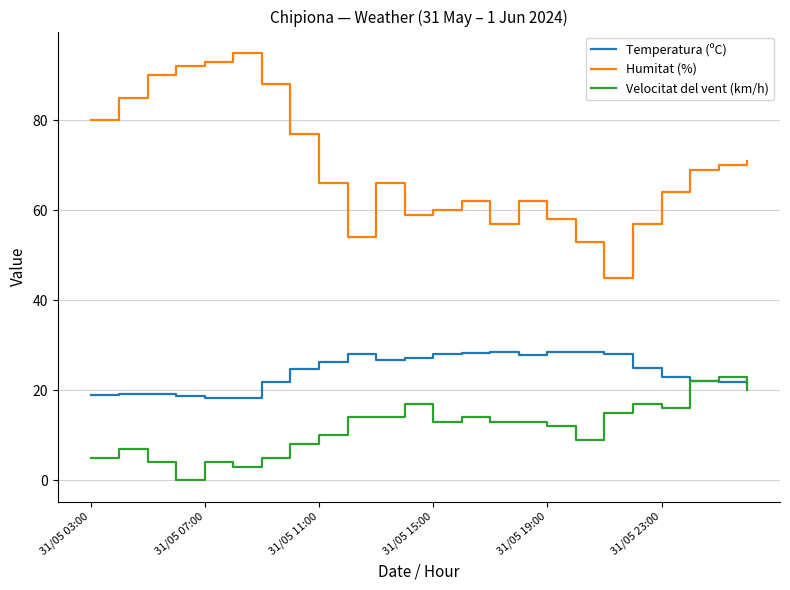

How many interior local peaks does the Humitat (%) series have?

4